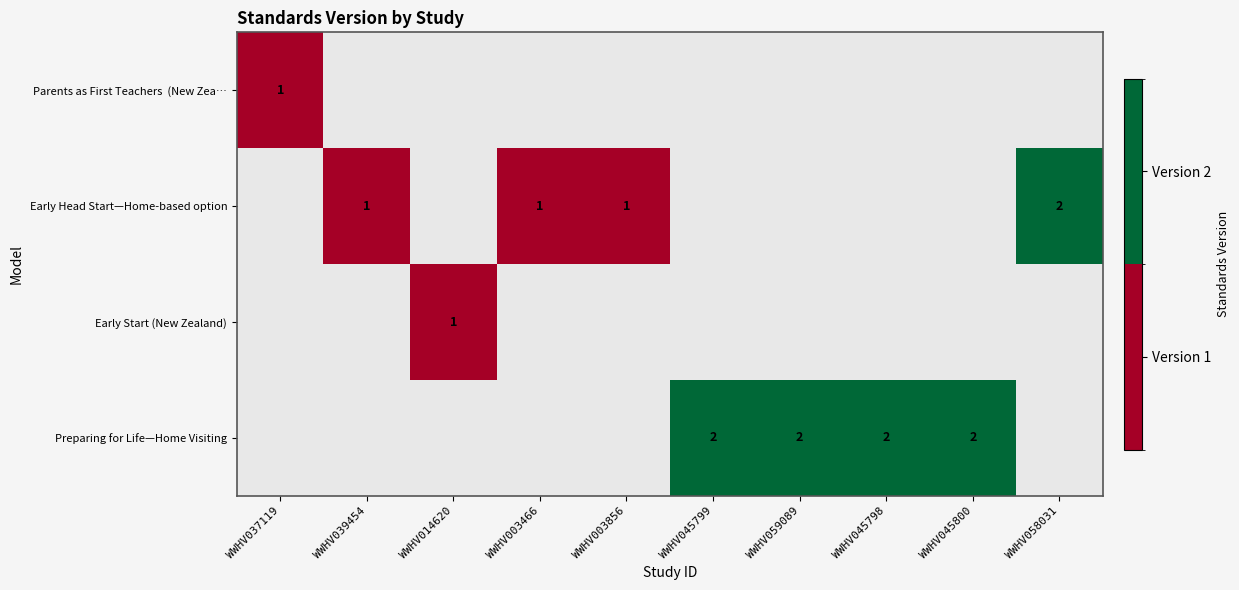

True or false: Early Head Start—Home-based option has a value of 1 at WWHV058031.

False